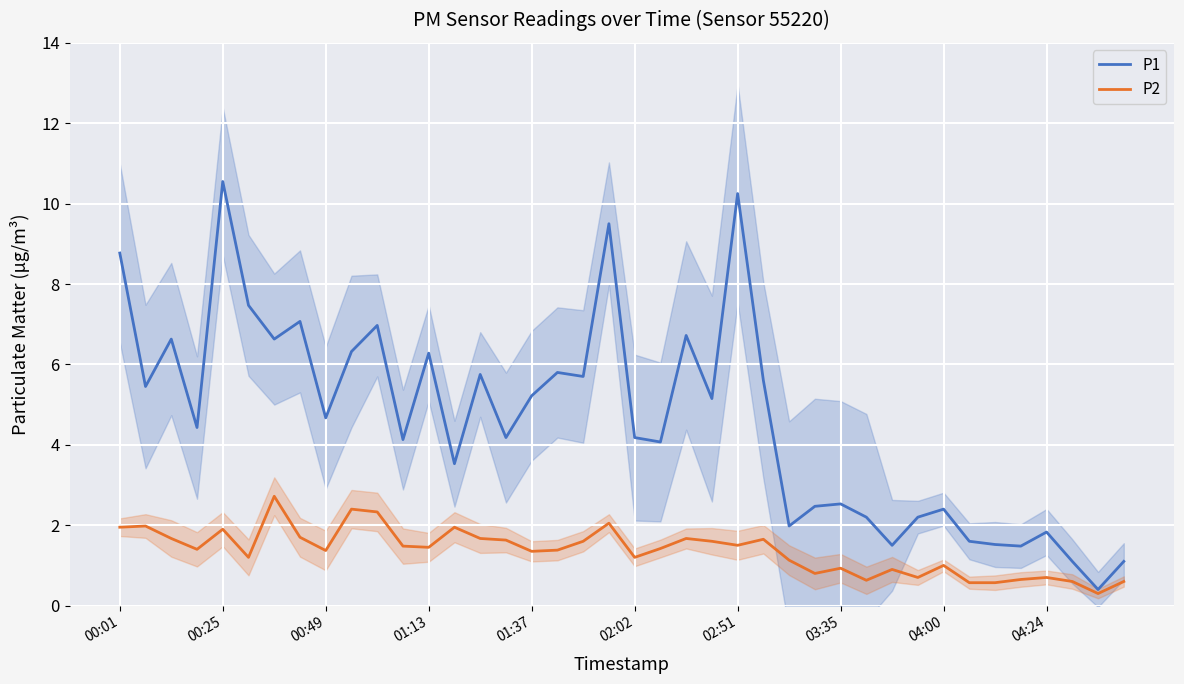

Rank the series at 26 from highest to lowest value.

P1, P2